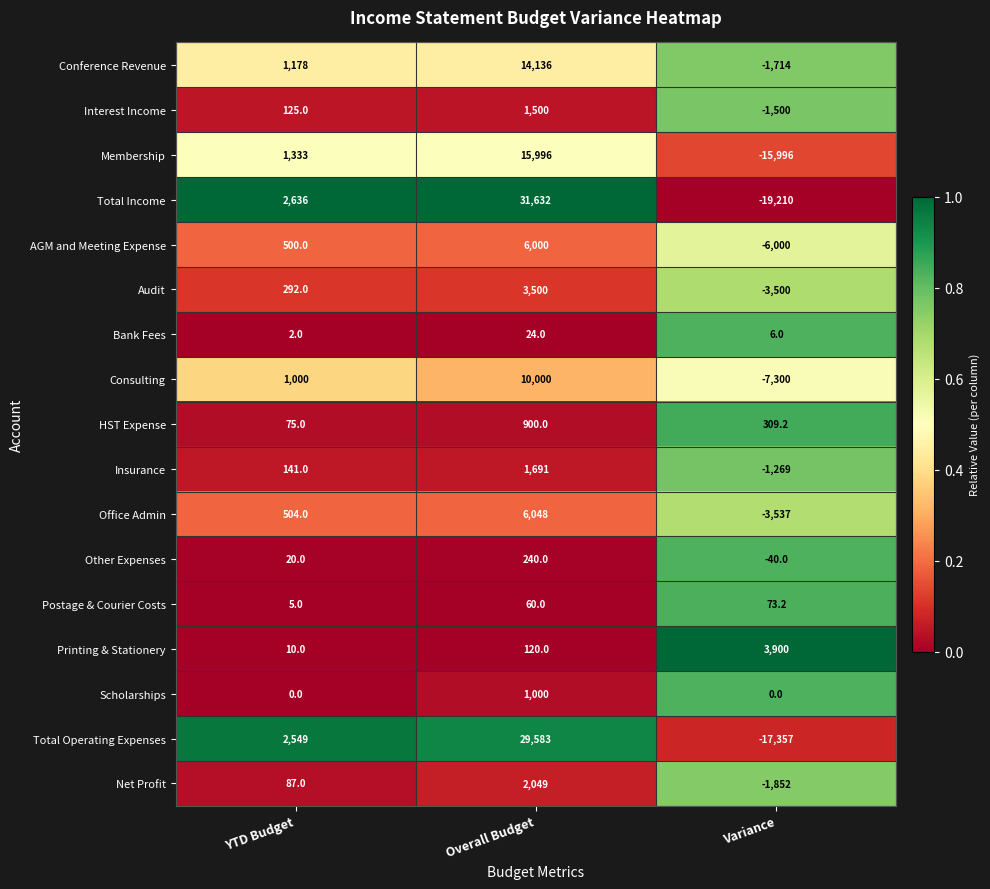

What is the difference between the maximum and second lowest values in the Other Expenses series?

220.0